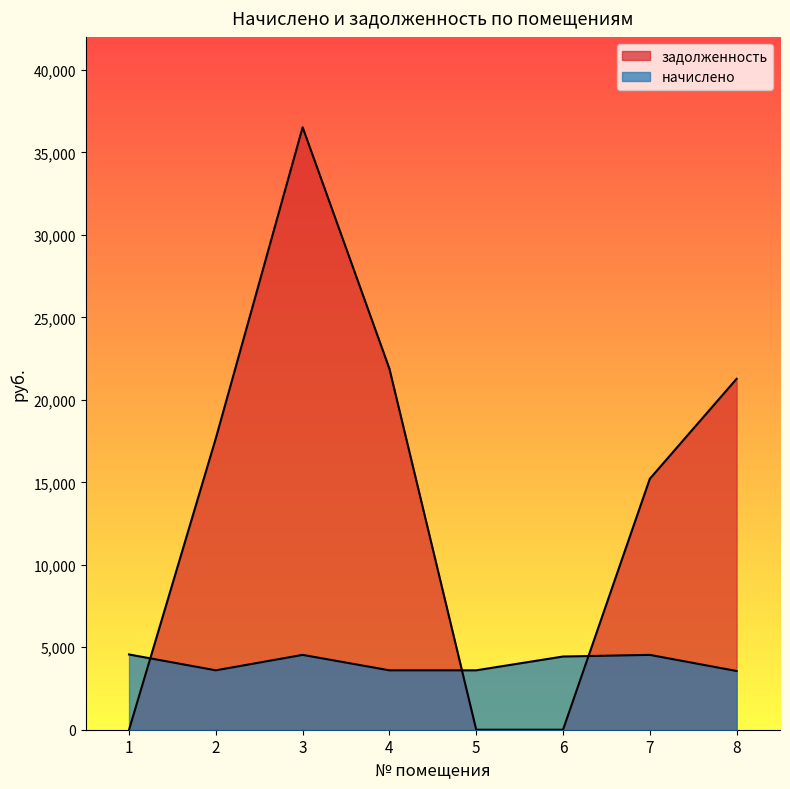

Reading left to right, what are all the values shown in this chart?

начислено: 4562.3	3601.8	4537.4	3601.8	3601.8	4438.1	4537.4	3560.4
задолженность: 0.0	17669.6	36524.2	21884.5	0.0	0.0	15212.5	21273.9